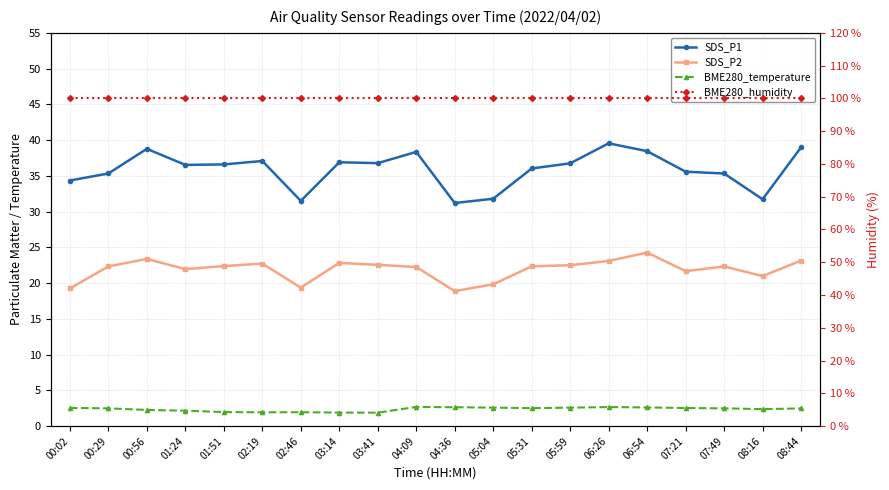

Which category has the highest value in the SDS_P2 series?

06:54